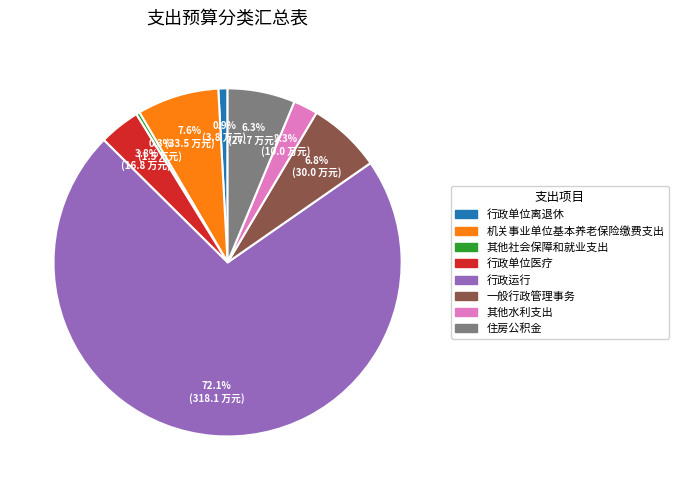

Which category accounts for the majority?

行政运行